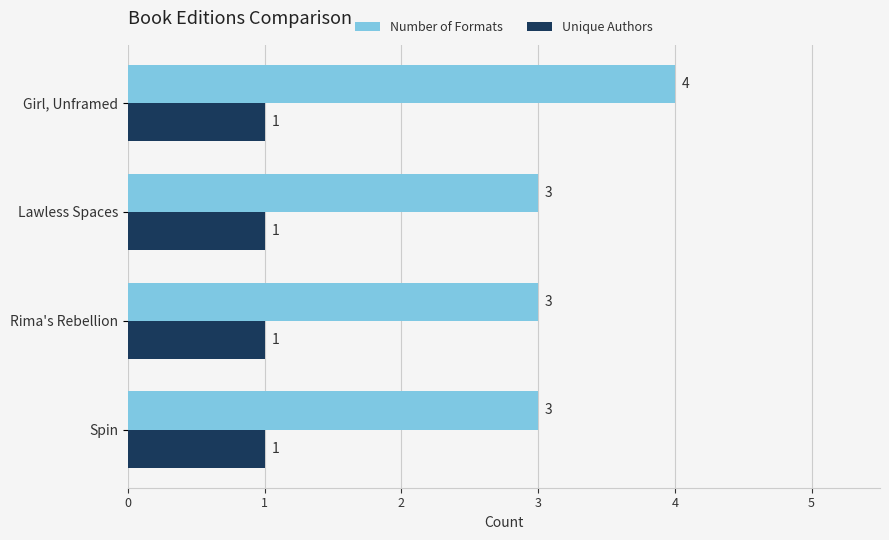

Read the Number of Formats value at Girl, Unframed.

4